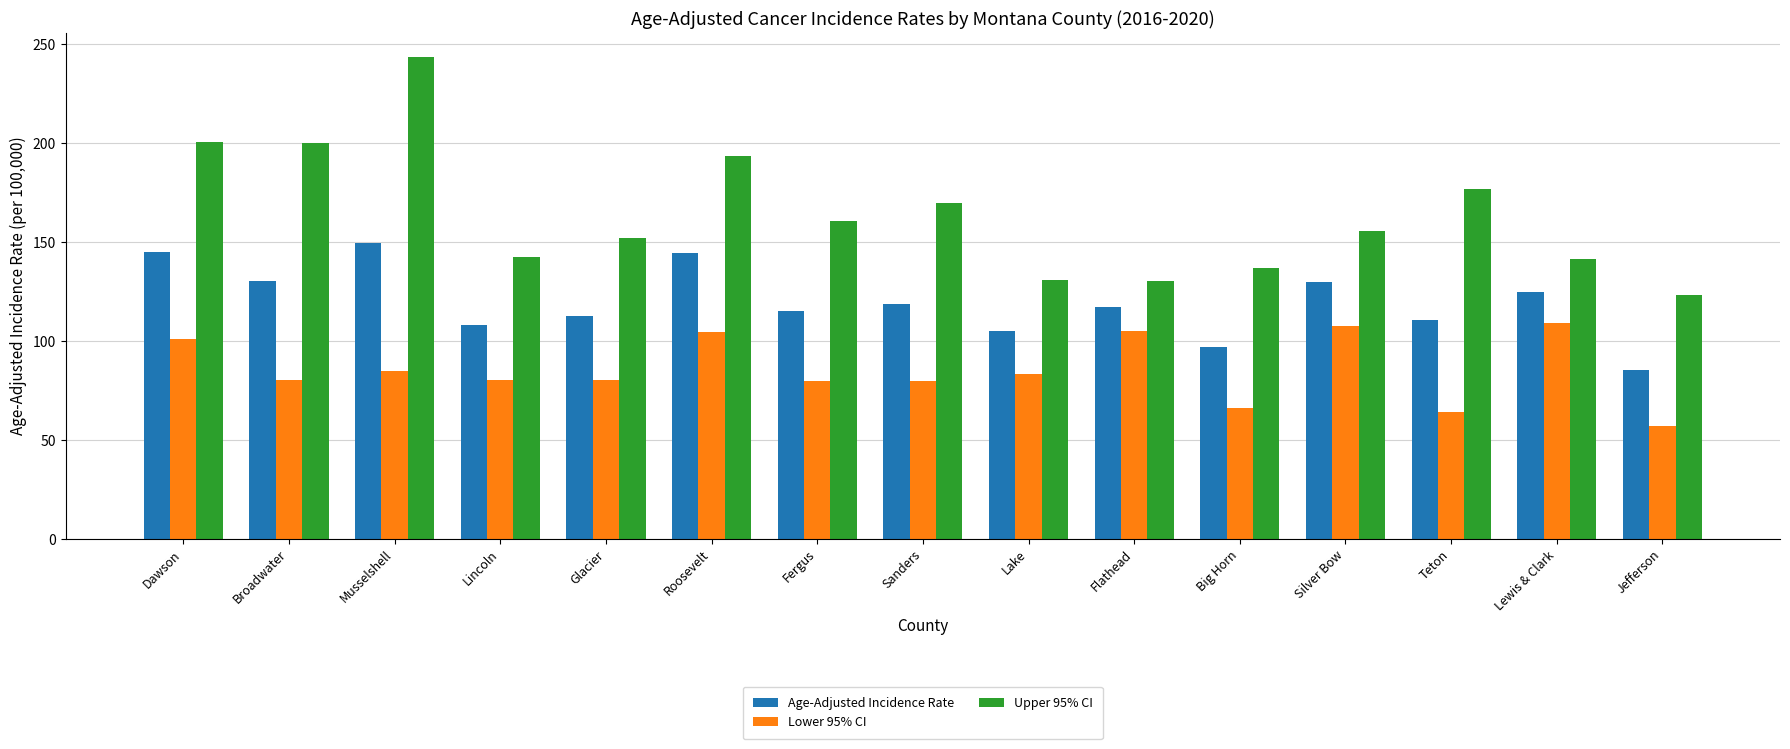

List the series in order of their overall mean, highest first.

Upper 95% CI, Age-Adjusted Incidence Rate, Lower 95% CI